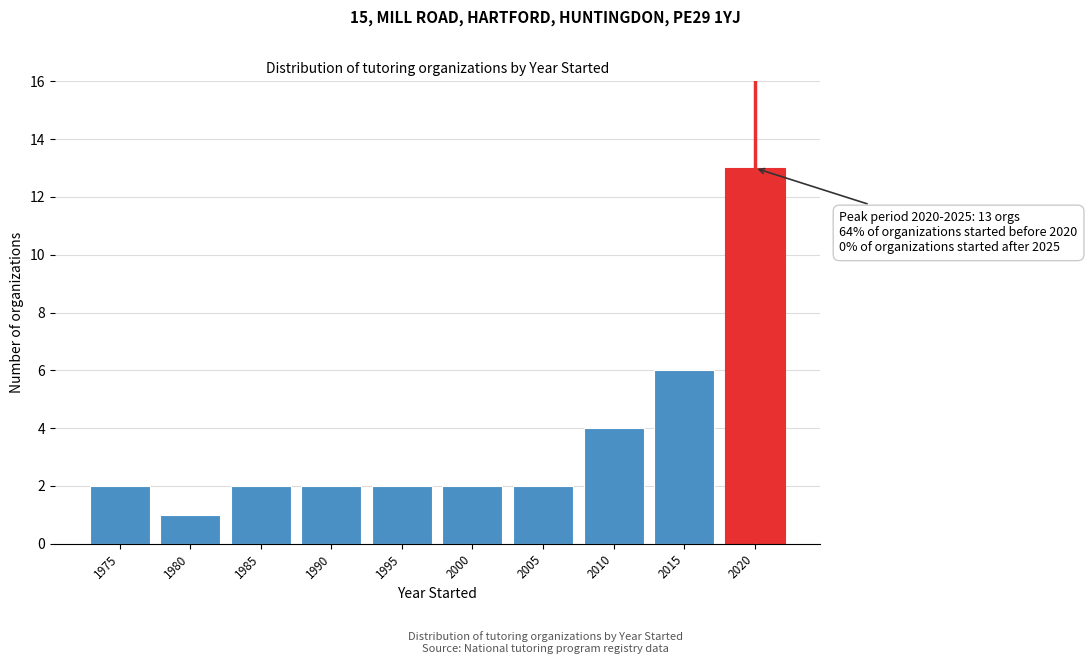

Reading left to right, list all the values displayed in this chart.

2	1	2	2	2	2	2	4	6	13